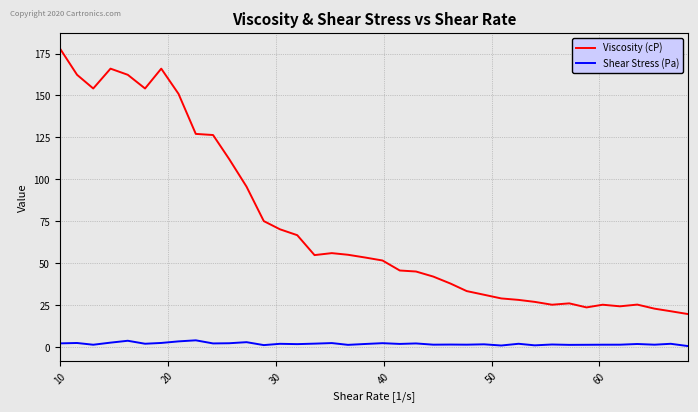

What is the average value of the Viscosity (cP) series?

72.9